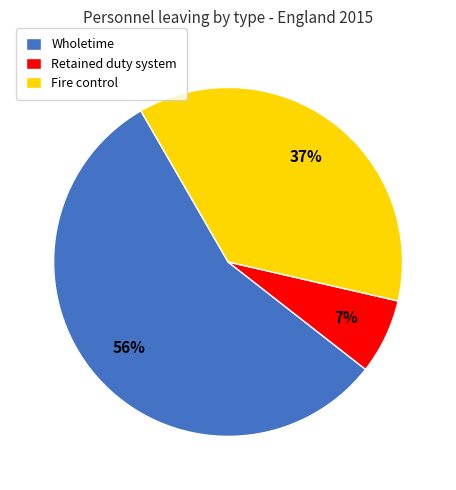

Between Retained duty system and Fire control, which is larger?

Fire control